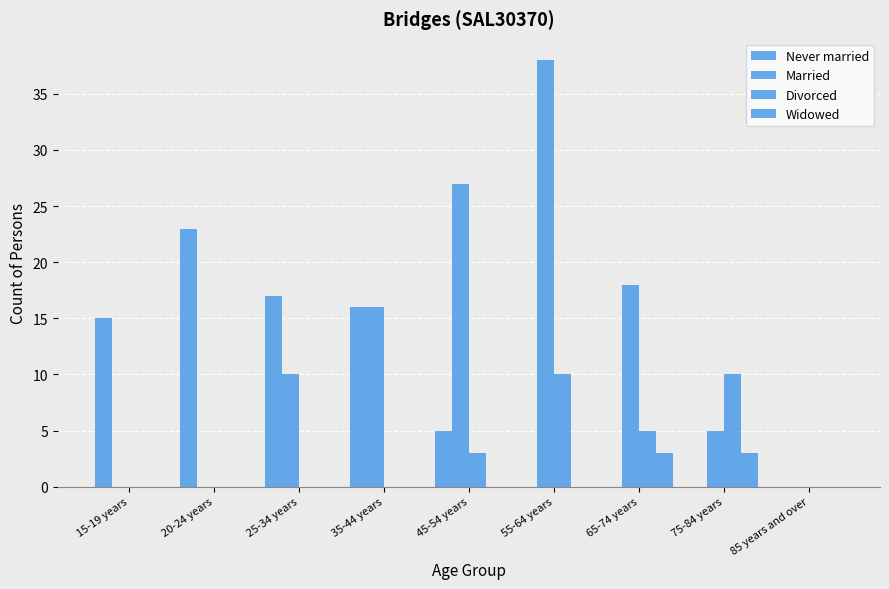

Are the bars horizontal?

No